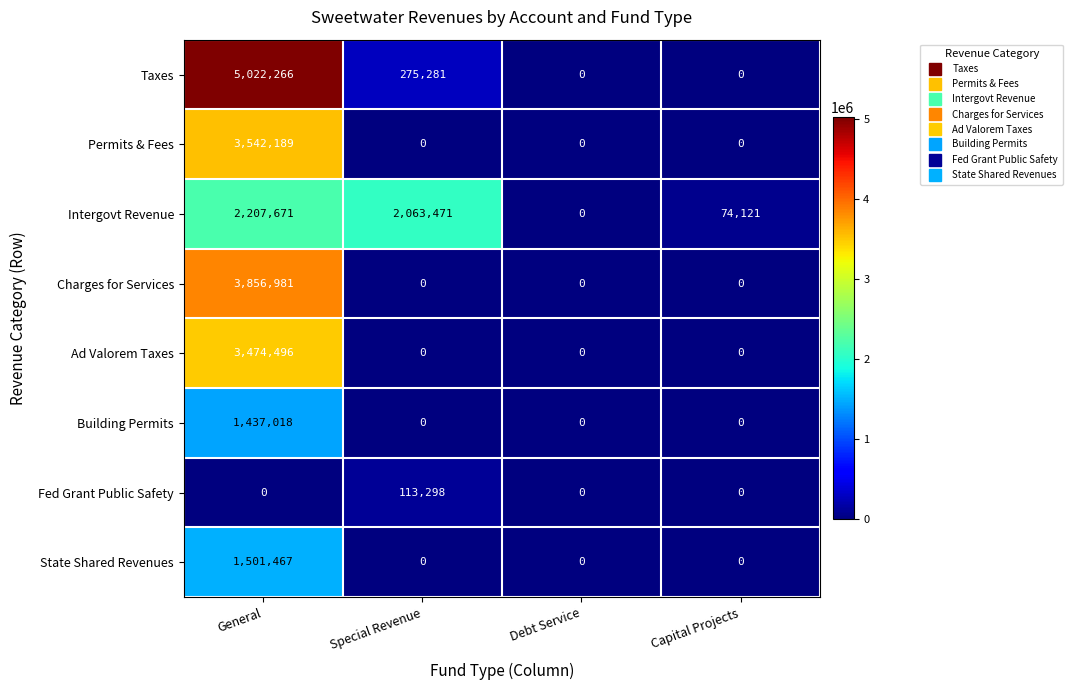

What is the difference between the maximum and minimum values in the Intergovt Revenue series?

2207671